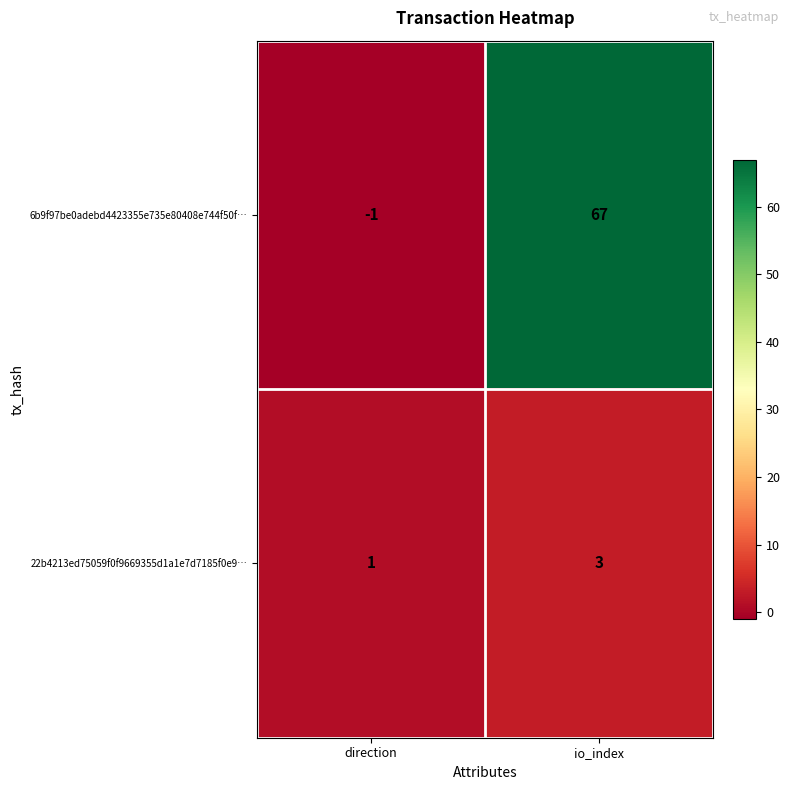

What is the difference between the highest and lowest values at direction?

2